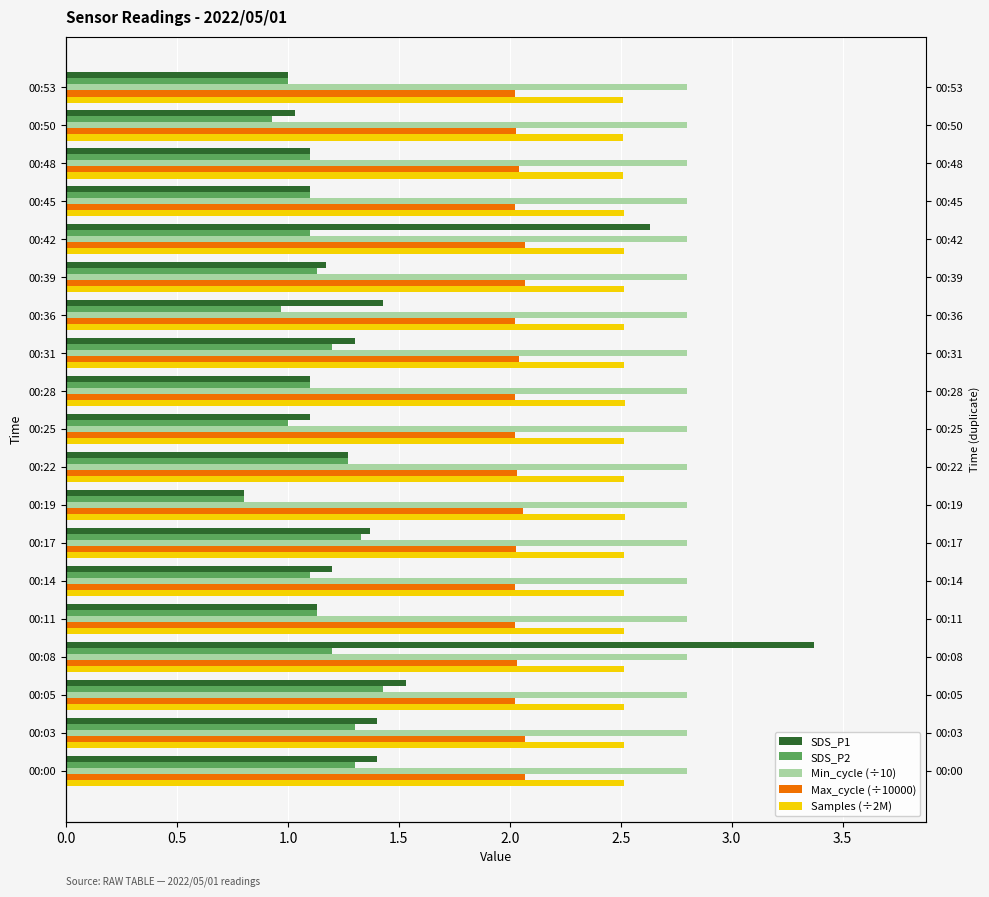

How many bars are there in each group?

5